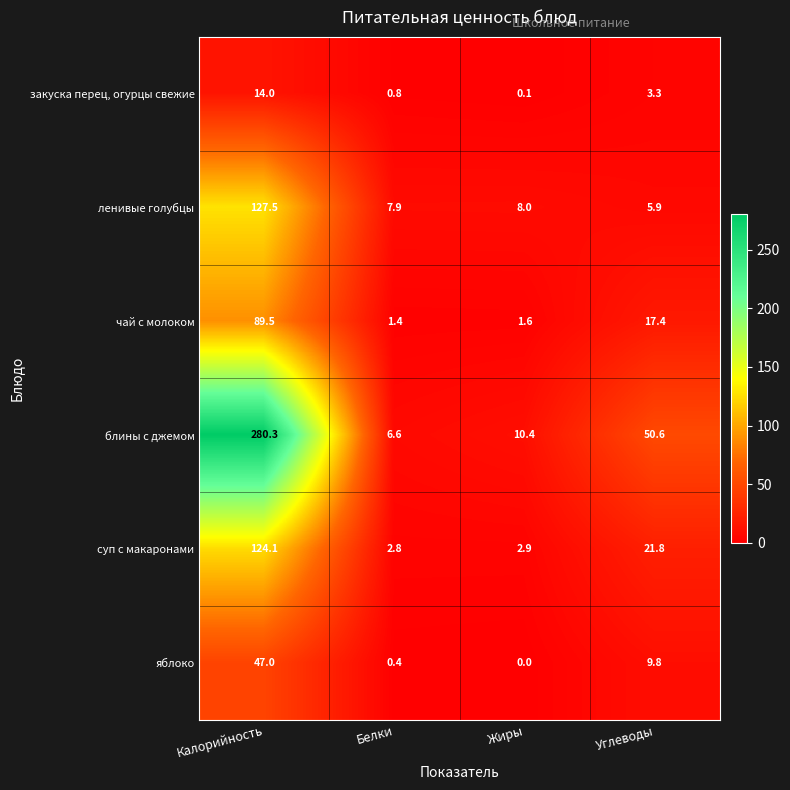

Reading left to right, transcribe all the data shown in this chart.

закуска перец, огурцы свежие: Калорийность=14.0	Белки=0.8	Жиры=0.1	Углеводы=3.3
ленивые голубцы: Калорийность=127.5	Белки=7.9	Жиры=8.0	Углеводы=5.9
чай с молоком: Калорийность=89.5	Белки=1.4	Жиры=1.6	Углеводы=17.4
блины с джемом: Калорийность=280.3	Белки=6.6	Жиры=10.4	Углеводы=50.6
суп с макаронами: Калорийность=124.1	Белки=2.8	Жиры=2.9	Углеводы=21.8
яблоко: Калорийность=47.0	Белки=0.4	Жиры=0.0	Углеводы=9.8